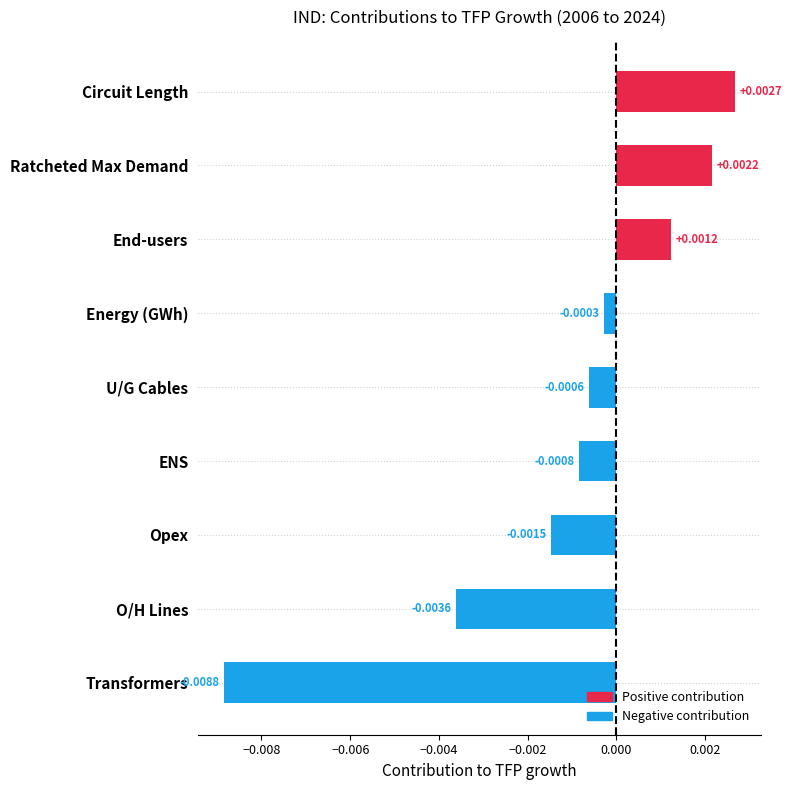

Rank the categories by value from highest to lowest.

Circuit Length, Ratcheted Max Demand, End-users, Energy (GWh), U/G Cables, ENS, Opex, O/H Lines, Transformers